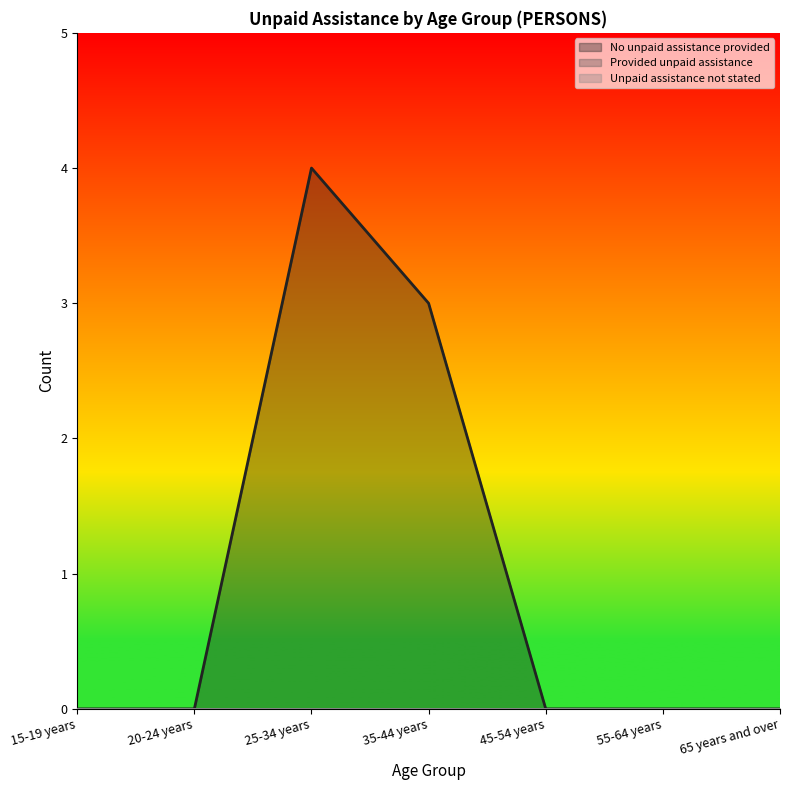

Between 25-34 years and 65 years and over, which is larger?

25-34 years